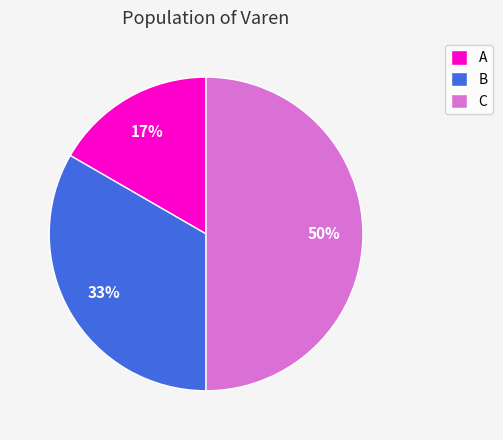

Do C and A together represent more than half of the pie?

Yes